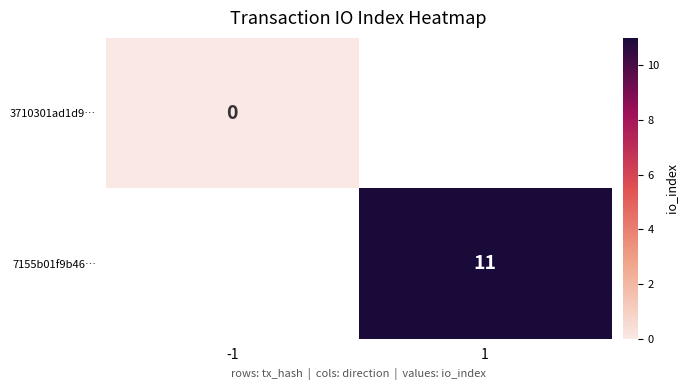

Is it true that 7155b01f9b46… equals 11 at 1?

True